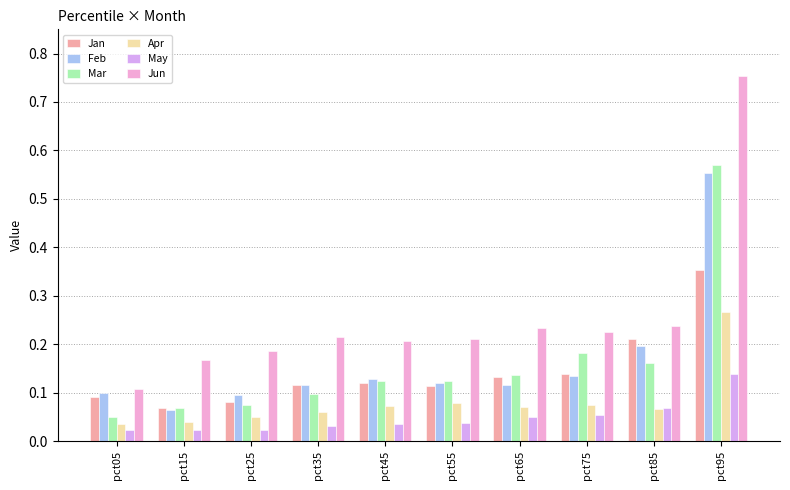

Which label corresponds to the largest value in the chart?

pct95